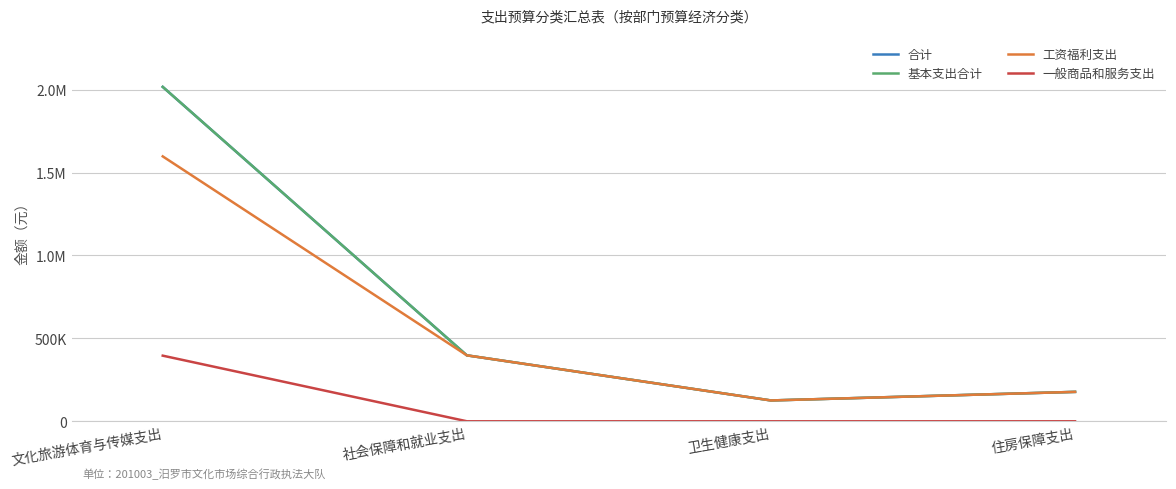

Does the chart have visible grid lines?

Yes